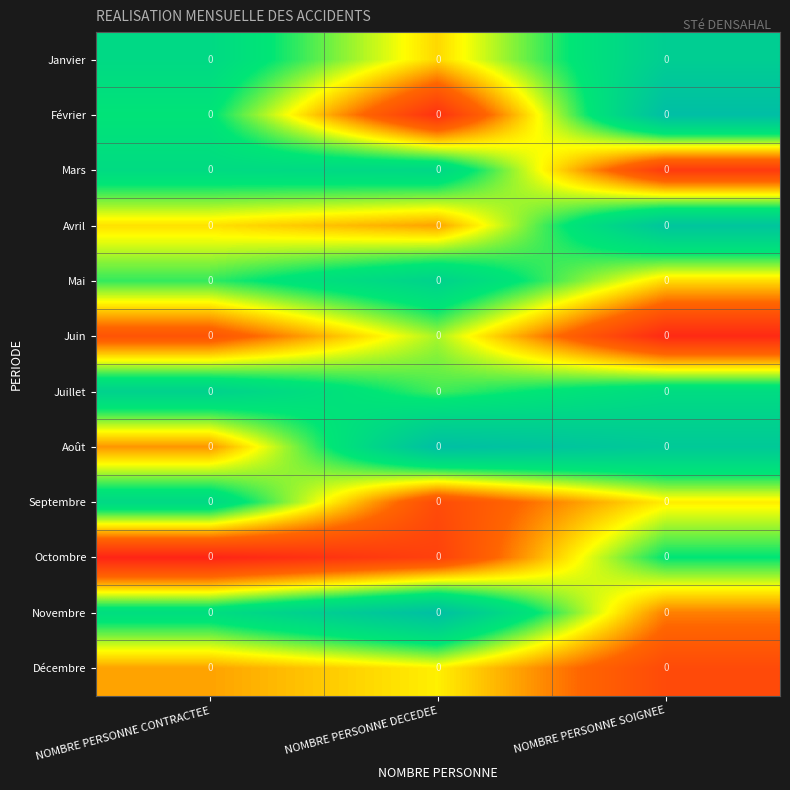

Which label corresponds to the largest value in the chart?

NOMBRE PERSONNE SOIGNEE